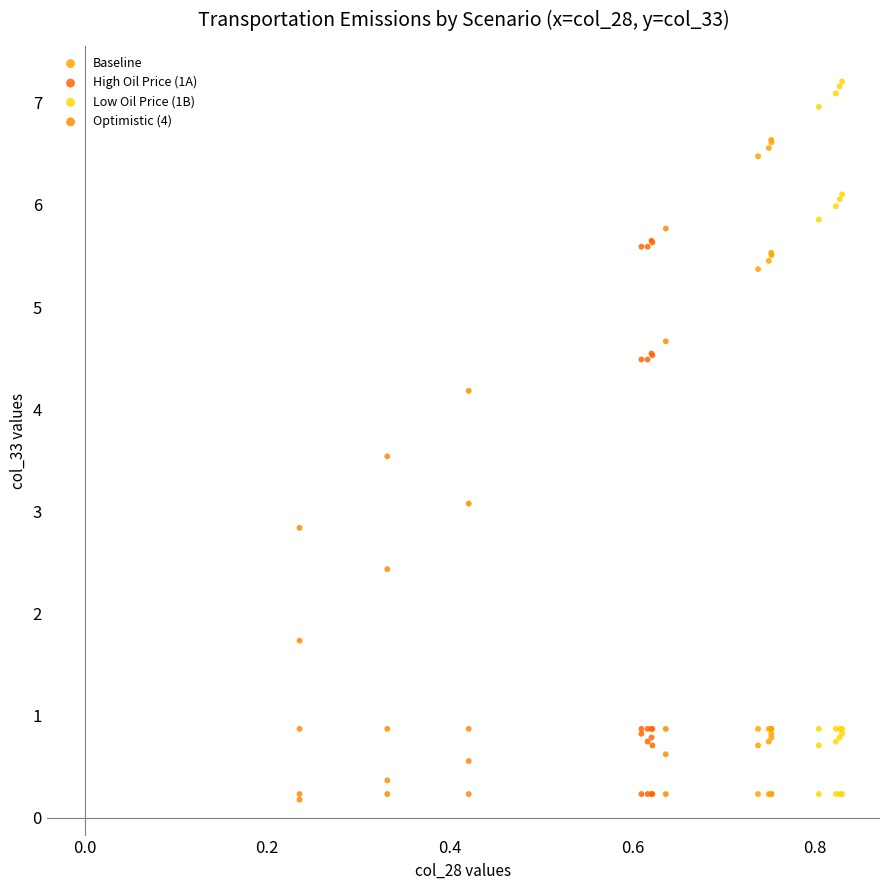

Which series contains the highest Y value?

Low Oil Price (1B)